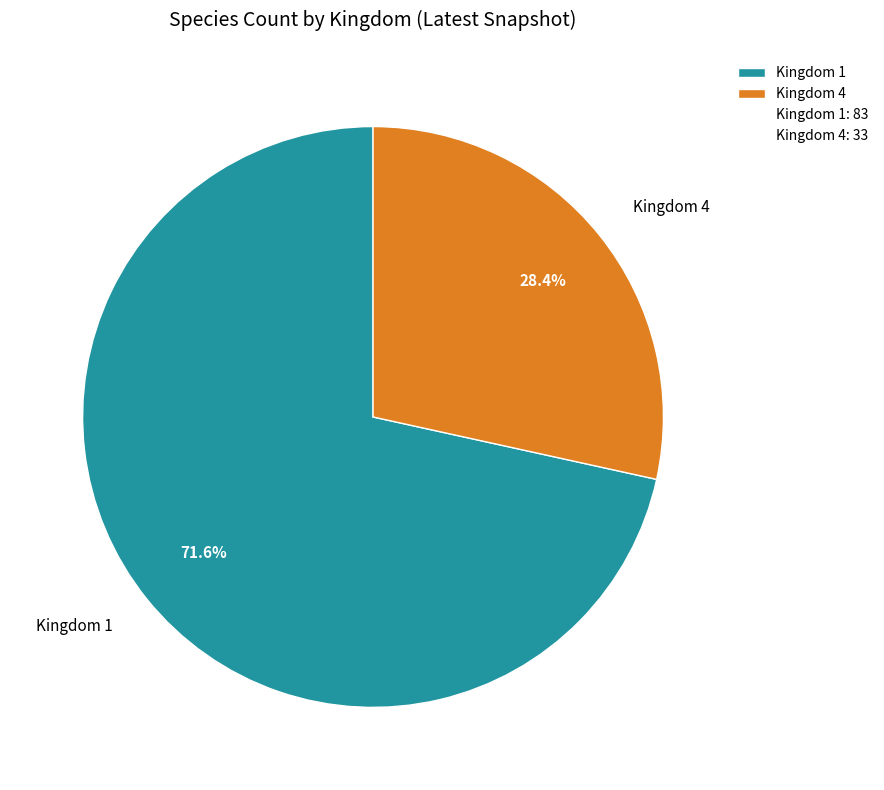

To the nearest percent, what percentage of the pie is Kingdom 4?

28%